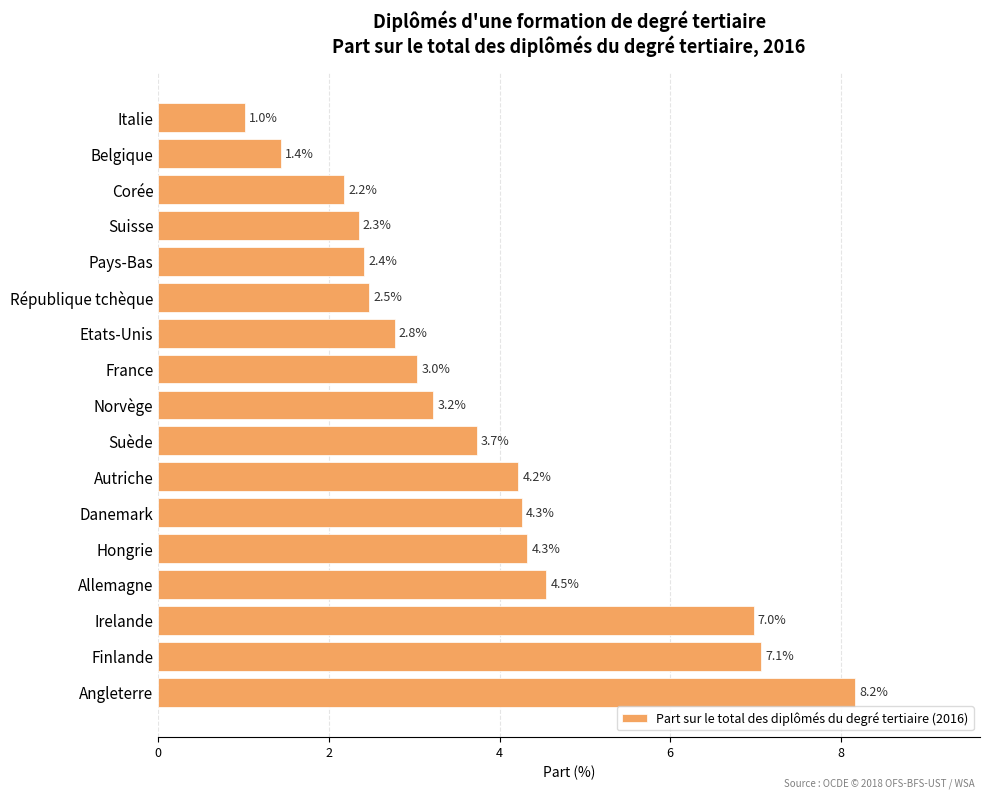

What is the label of the 1st bar from the top?

Italie